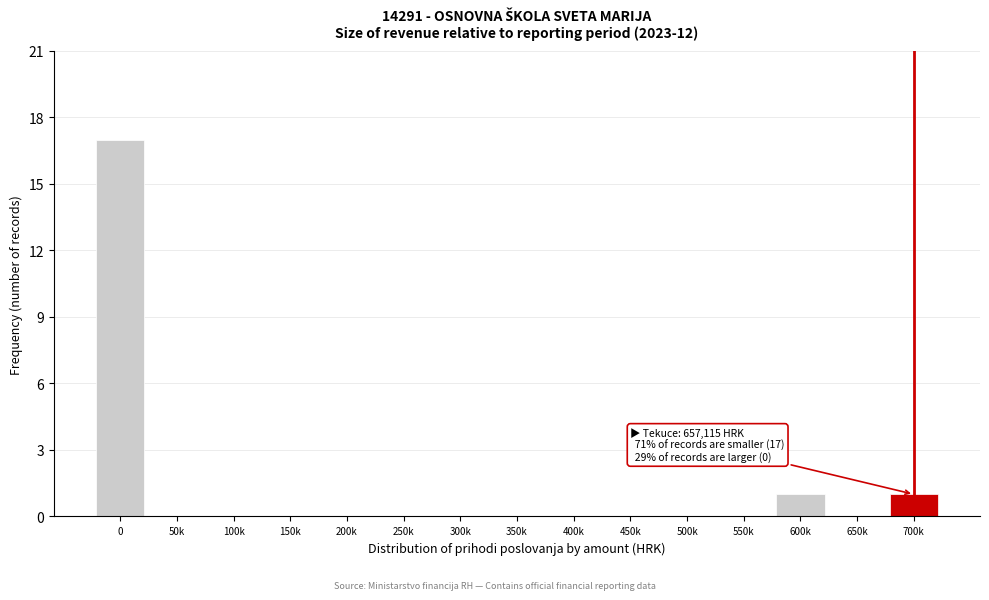

Reading left to right, what are all the values shown in this chart?

0=17	50k=0	100k=0	150k=0	200k=0	250k=0	300k=0	350k=0	400k=0	450k=0	500k=0	550k=0	600k=1	650k=0	700k=1